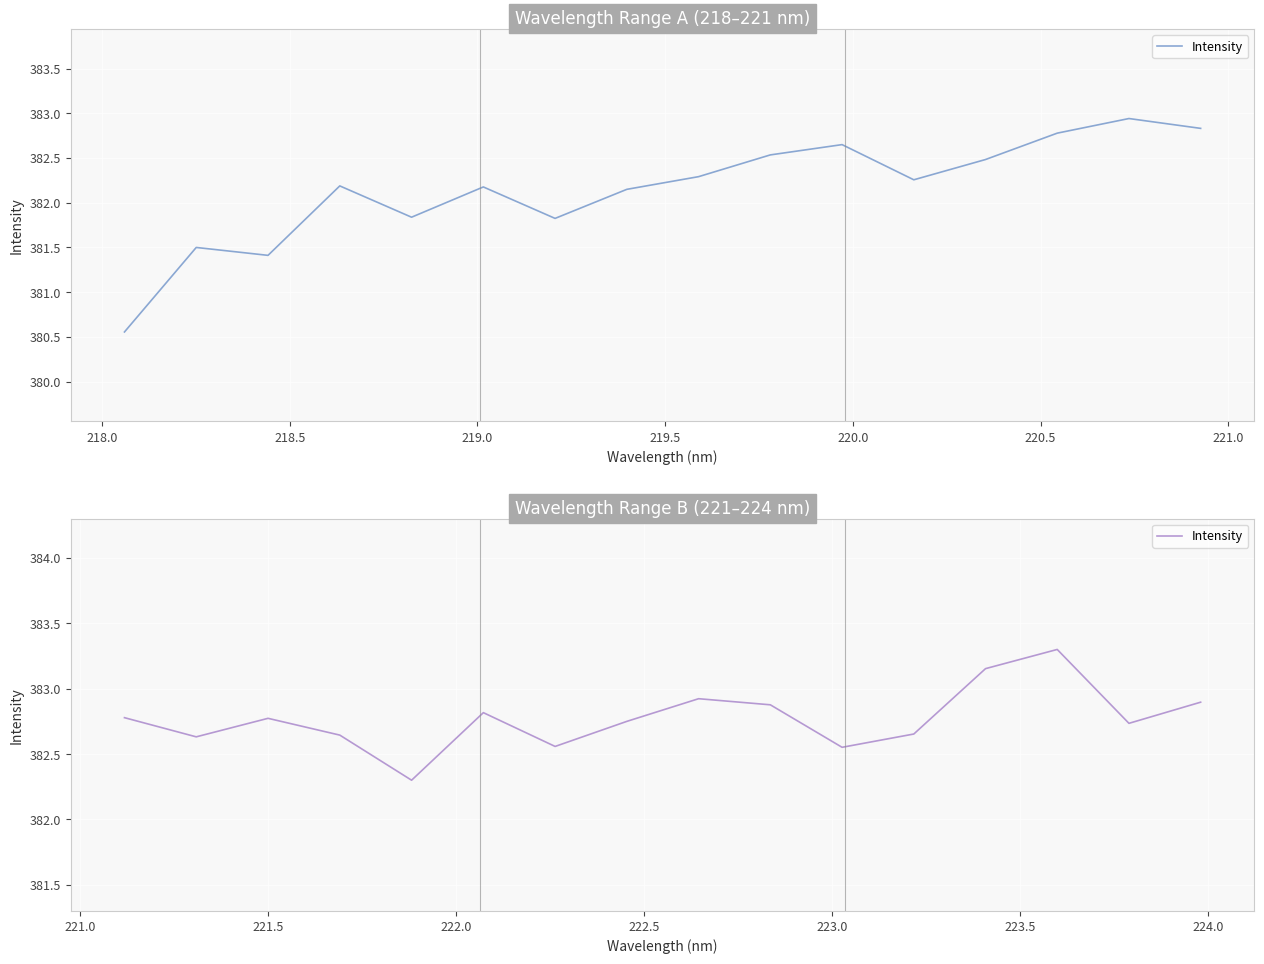

How many data points does each series have?

16